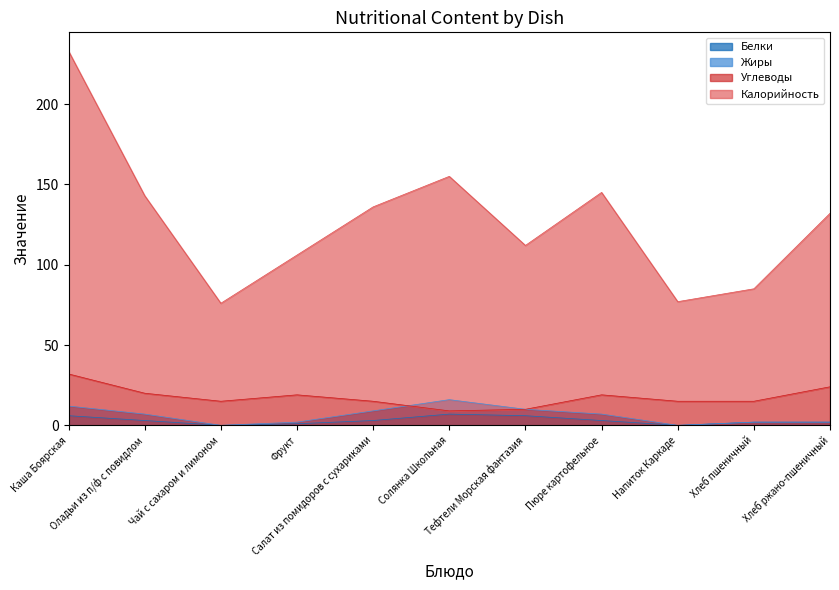

How many interior local peaks does the Калорийность series have?

2